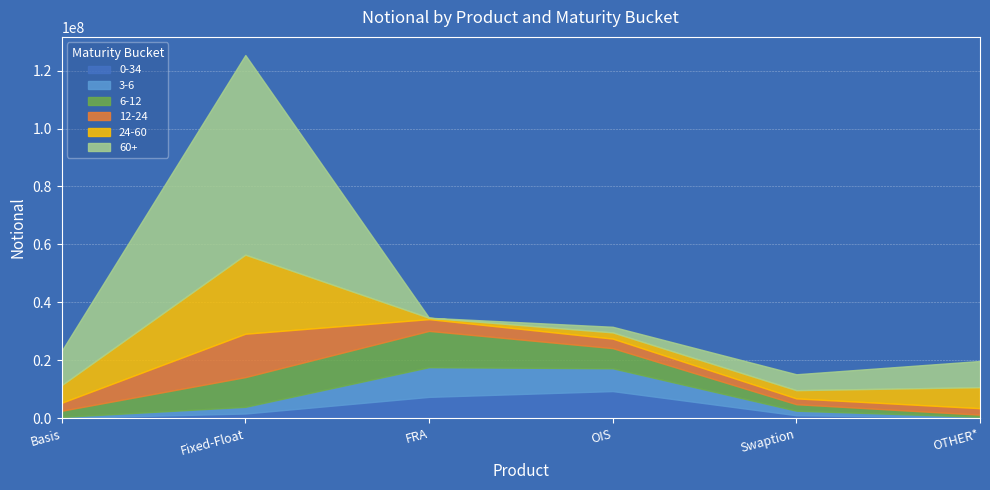

What is the minimum value shown in the chart?

5656